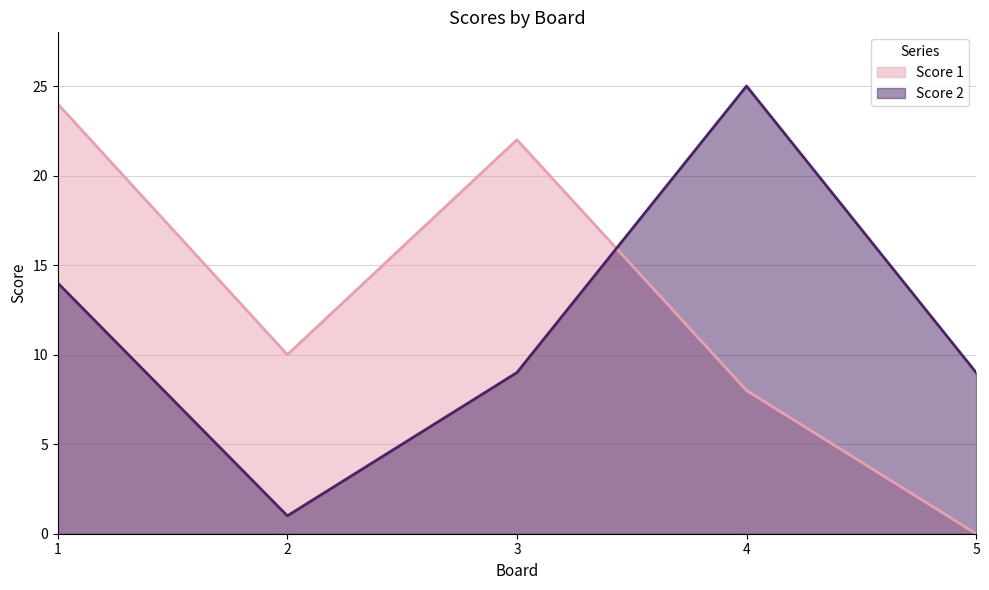

How many interior local valleys does the Score 1 series have?

1